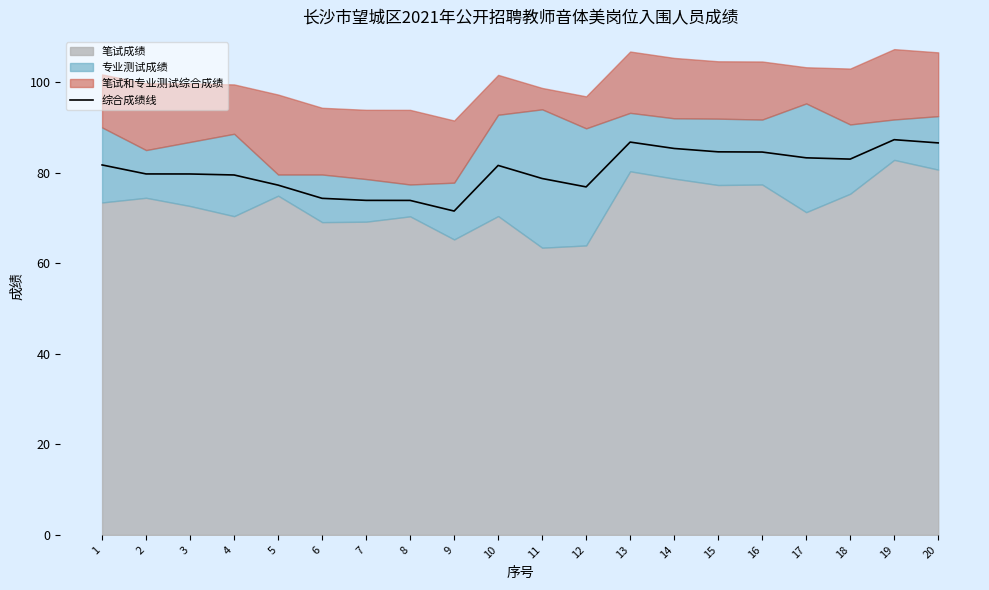

The chart shows a value of 20.2 at 13. True or false?

False